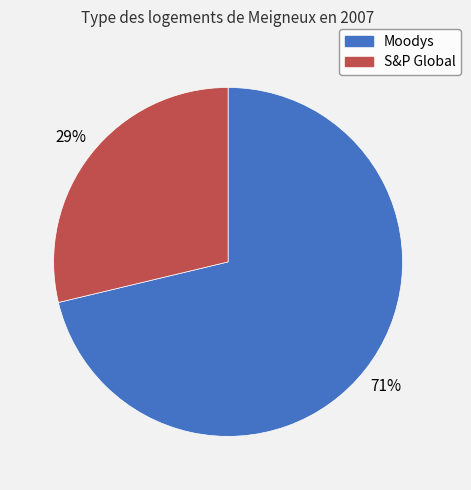

How many slices are in this pie chart?

2